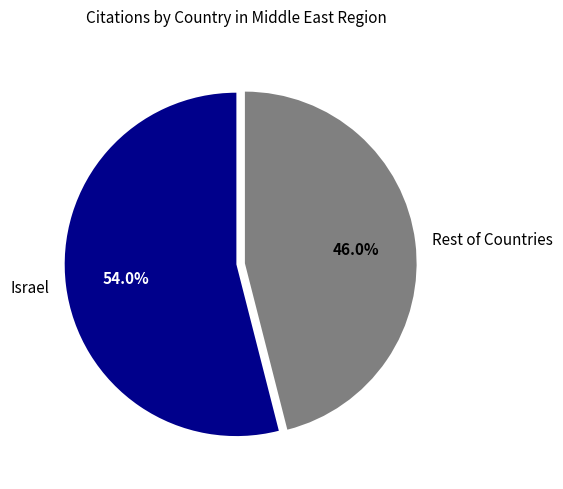

What is the smallest slice in the pie chart?

Rest of Countries